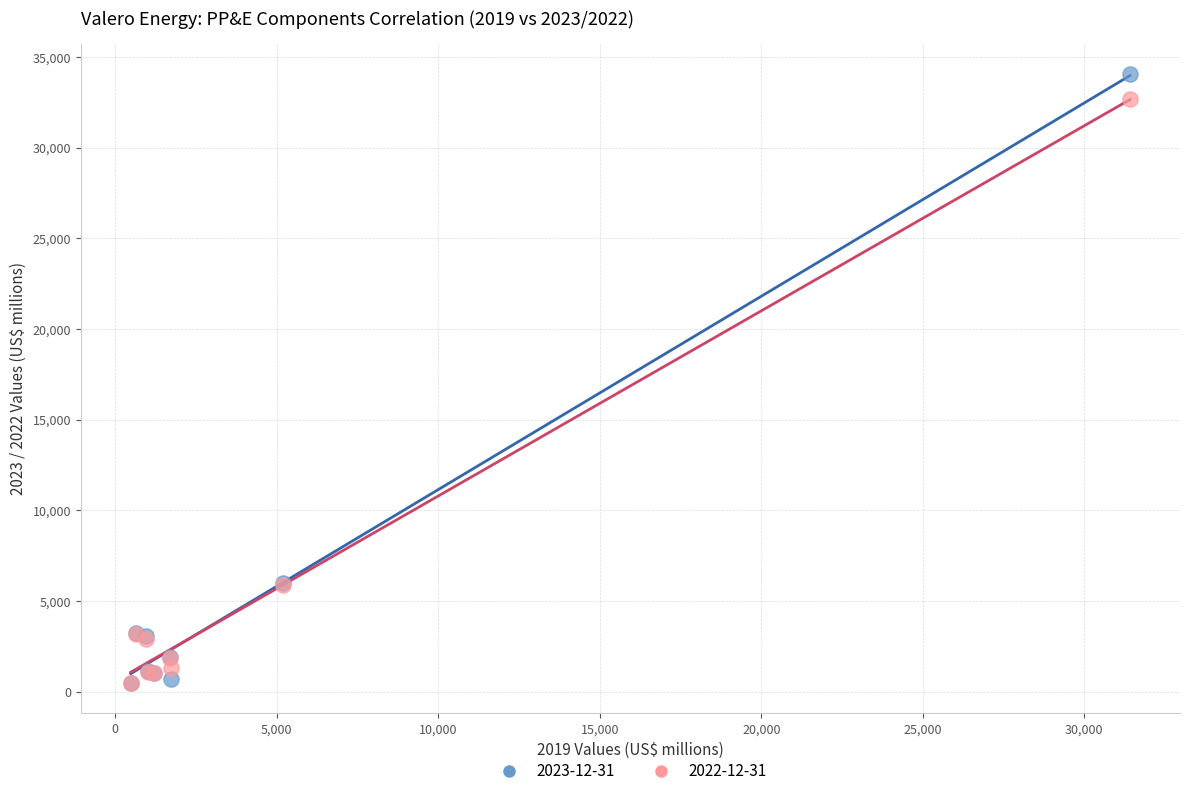

What are all the series names shown in the legend?

2023-12-31, 2022-12-31